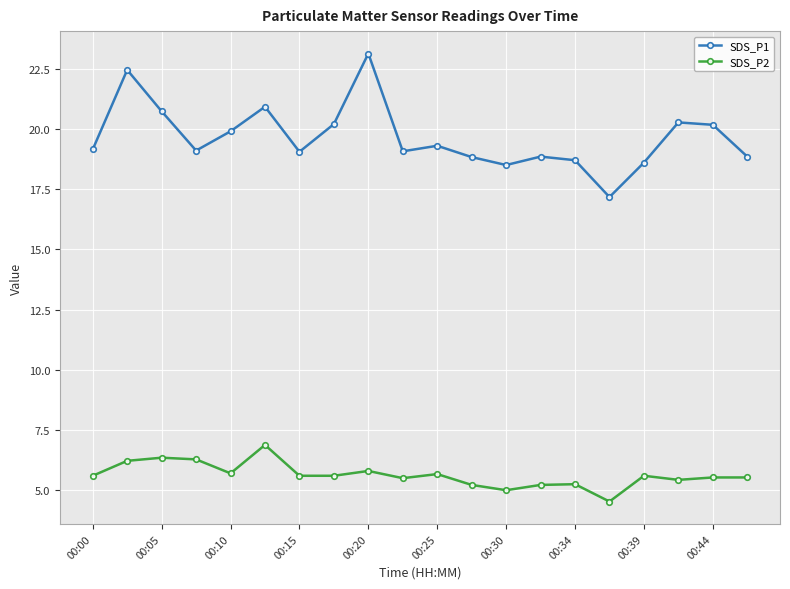

True or false: SDS_P2 has more than 0 interior local peaks.

True